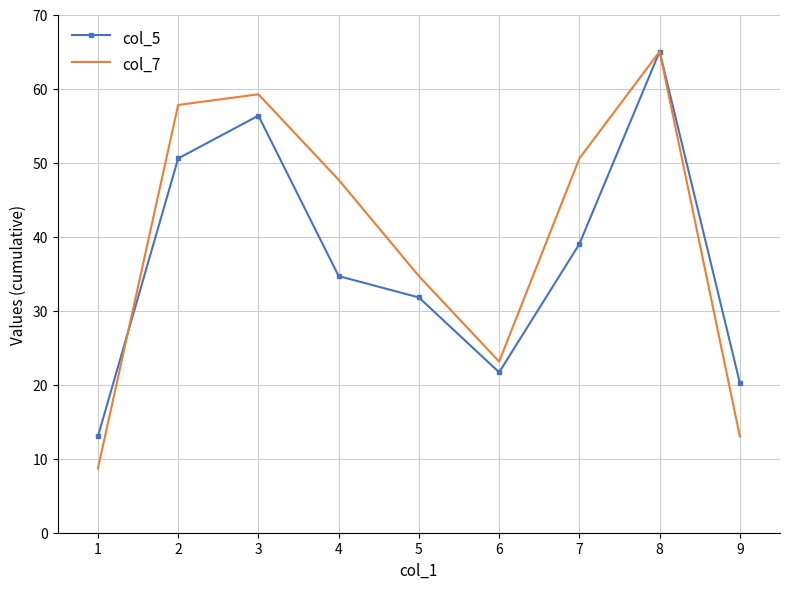

What is the smallest value displayed?

8.7